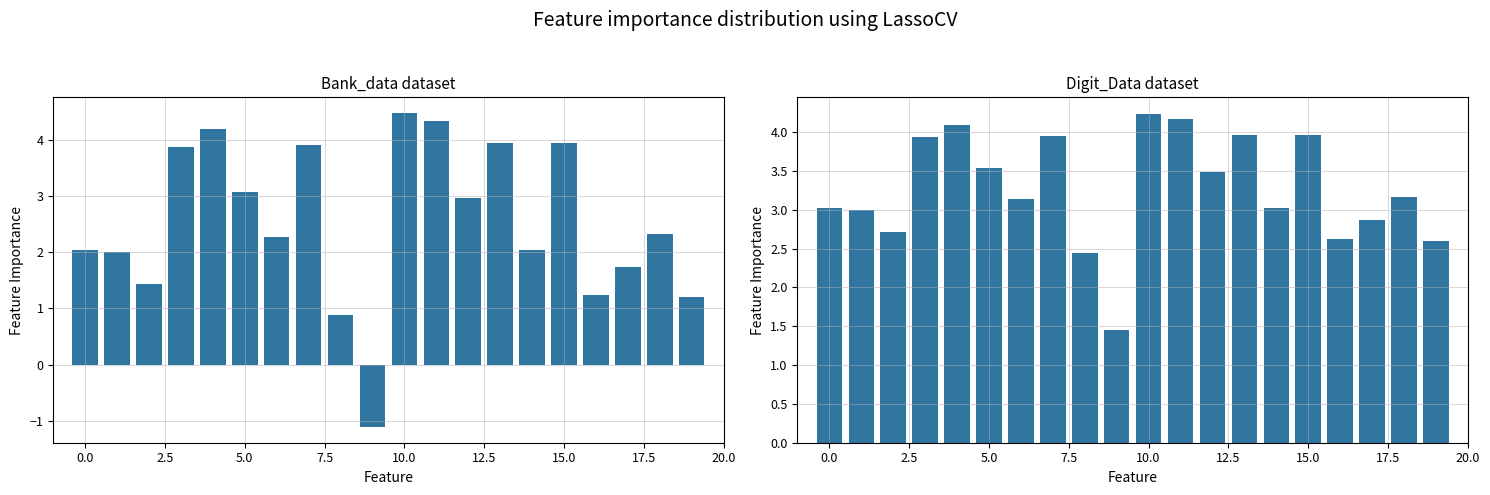

What is the difference between the second highest and second lowest values?

1.7